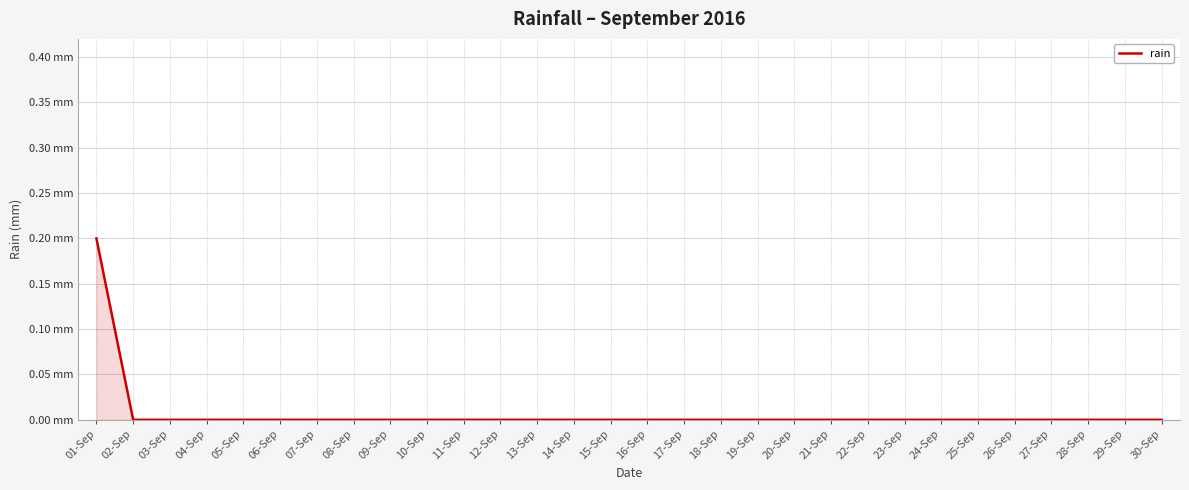

Is it true that the value at 26-Sep is 0.1?

False